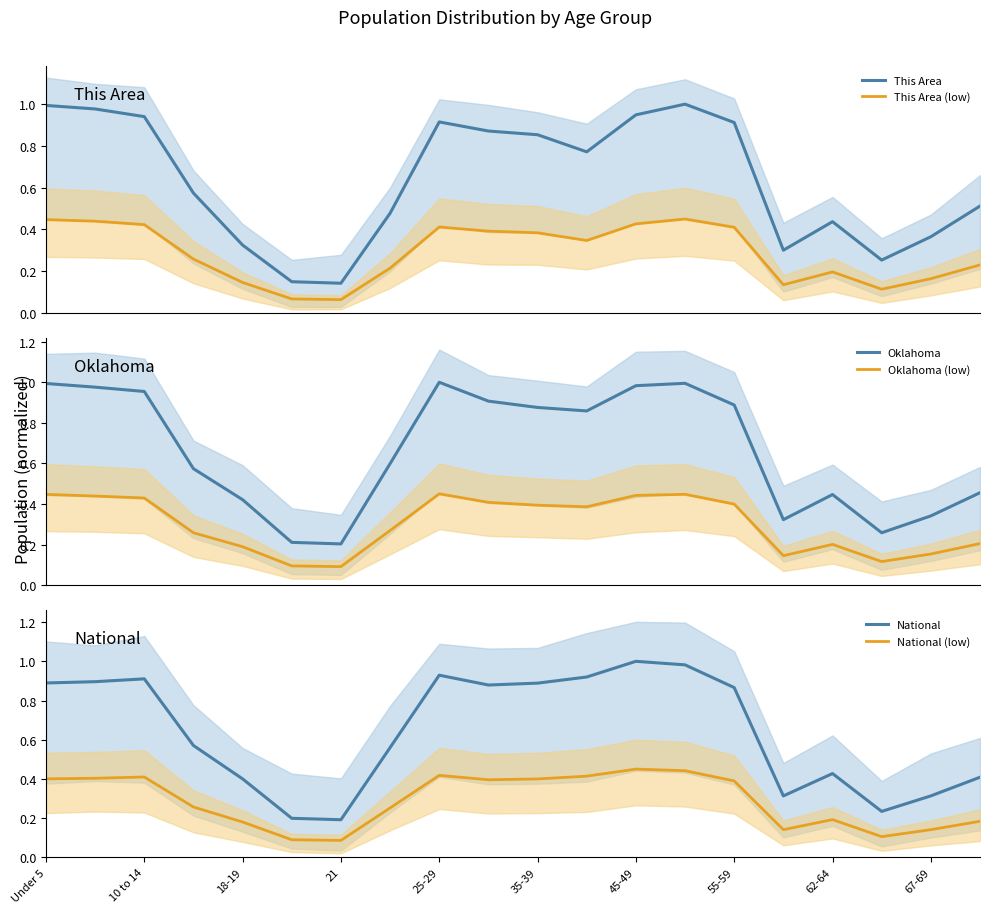

The National series shows 0.1 at 18-19. True or false?

False